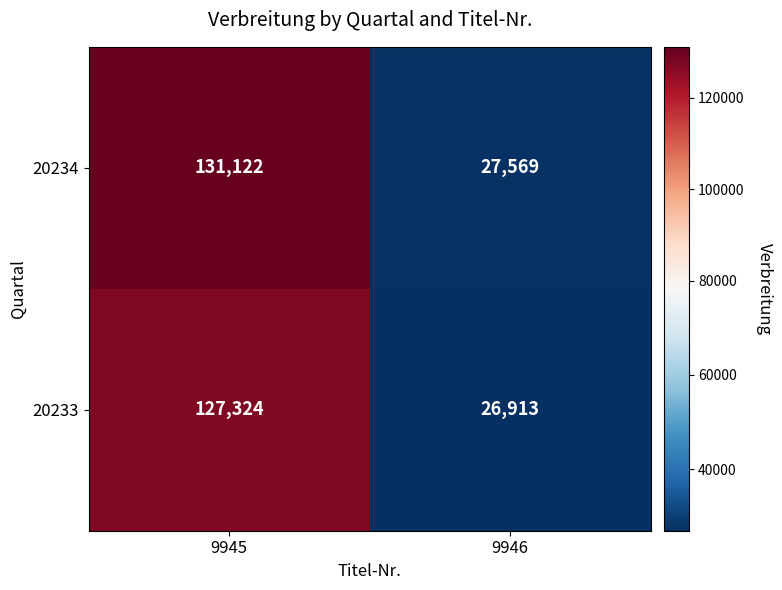

What is the difference between the 20233 values at 9945 and 9946?

100411